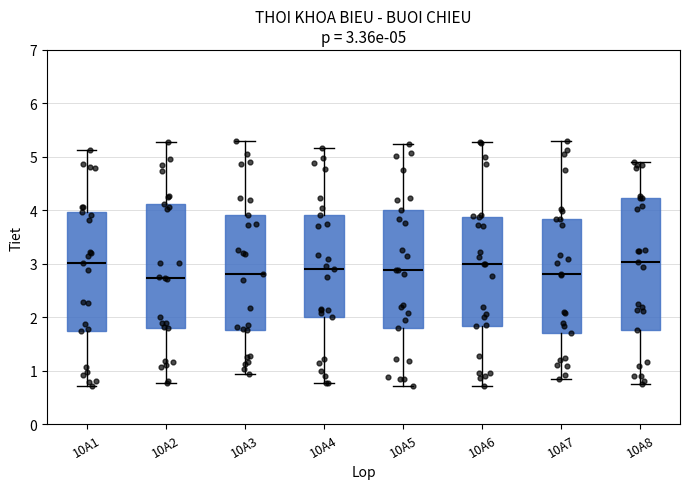

Which box is the tallest, from its lower edge to its upper edge?

10A8